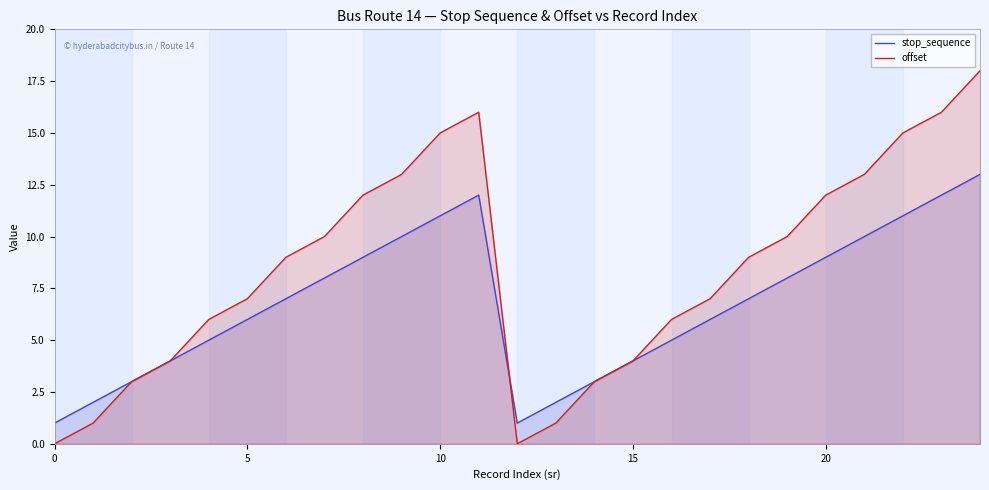

Count the number of data series in this chart.

2